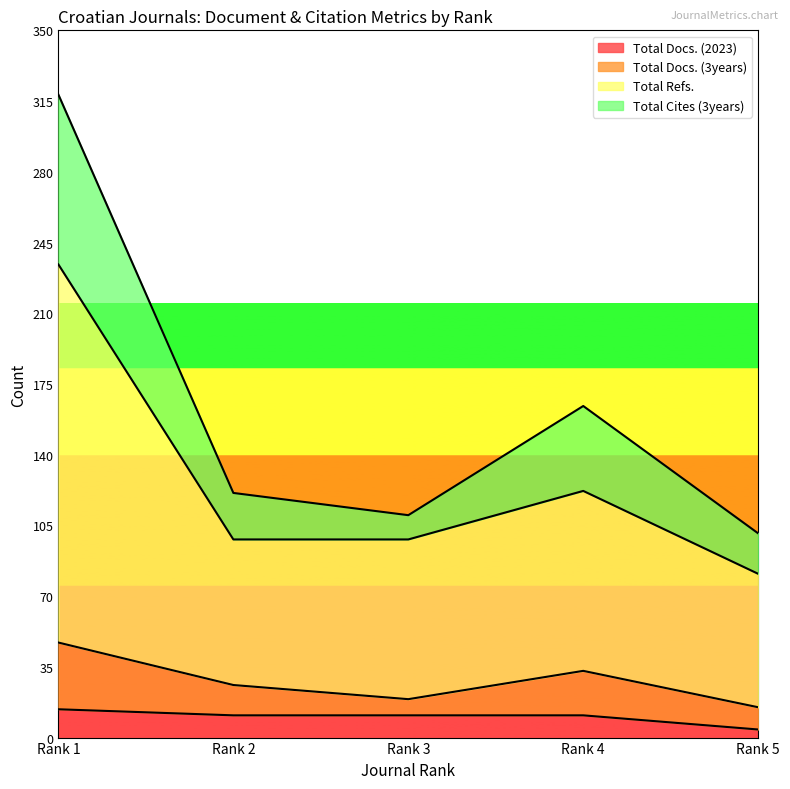

What is the average value of the Total Cites (3years) series?

163